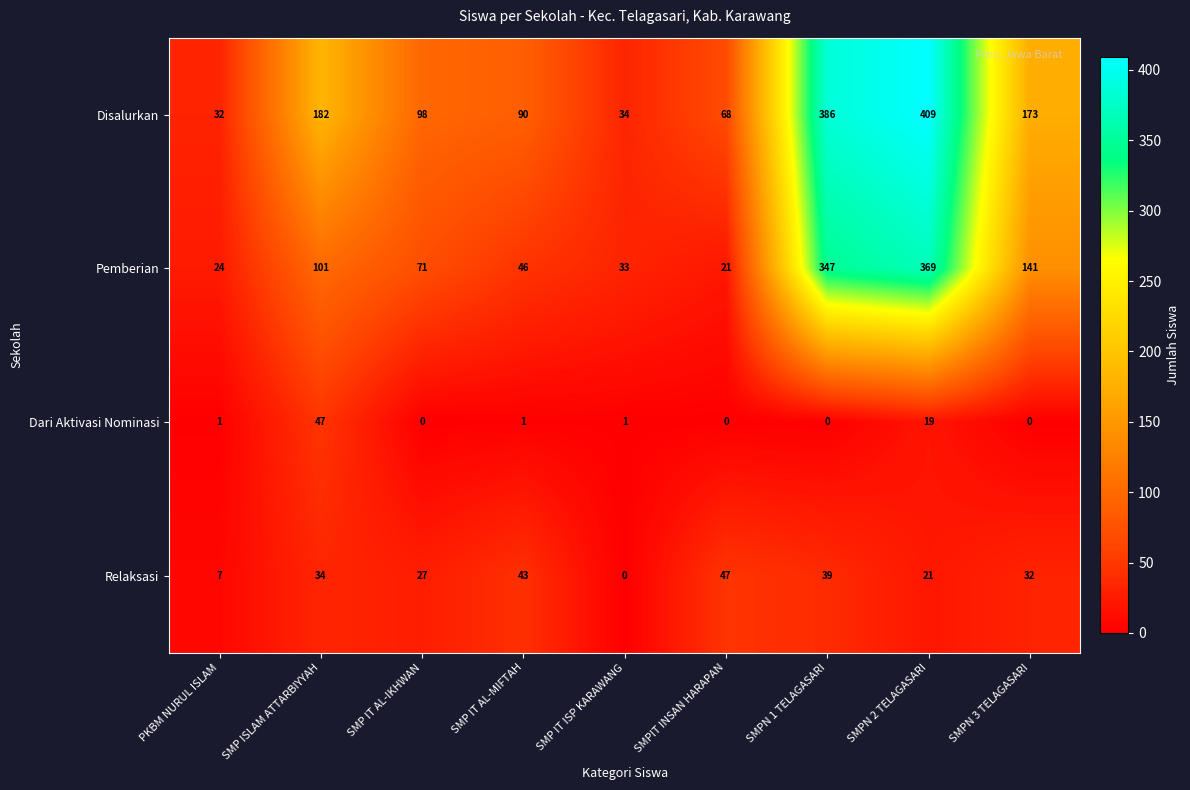

Rank the series at SMPN 3 TELAGASARI from highest to lowest value.

Disalurkan, Pemberian, Relaksasi, Dari Aktivasi Nominasi